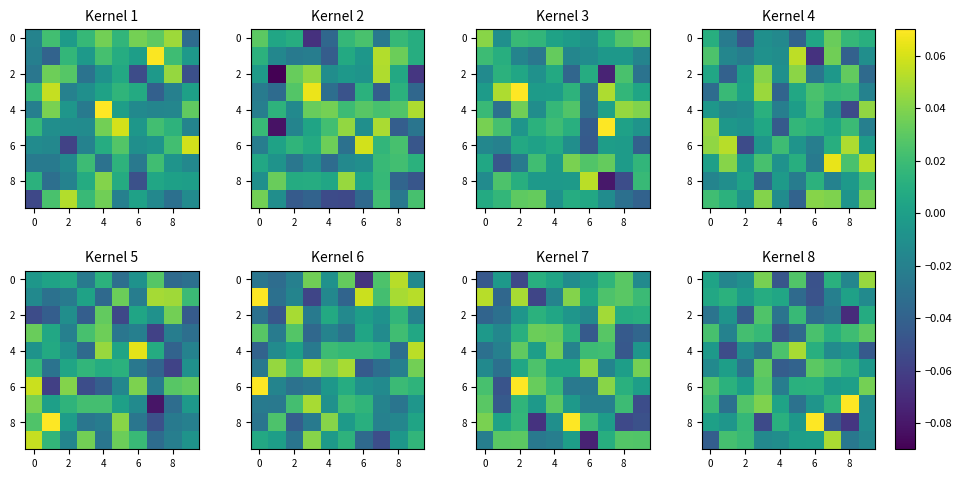

How many data points in 0 are less than 0?

5